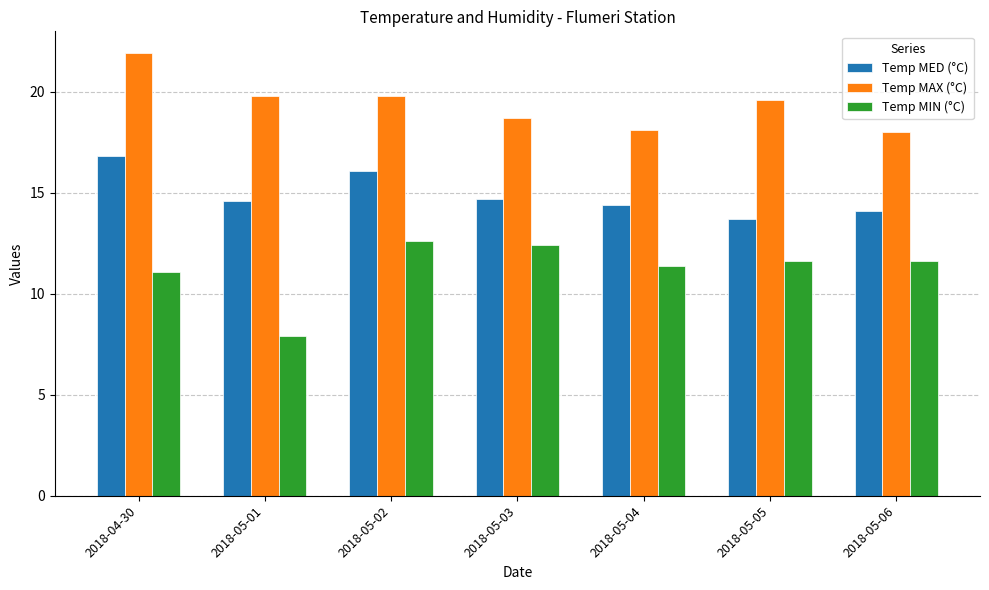

What is the maximum value shown in the chart?

21.9